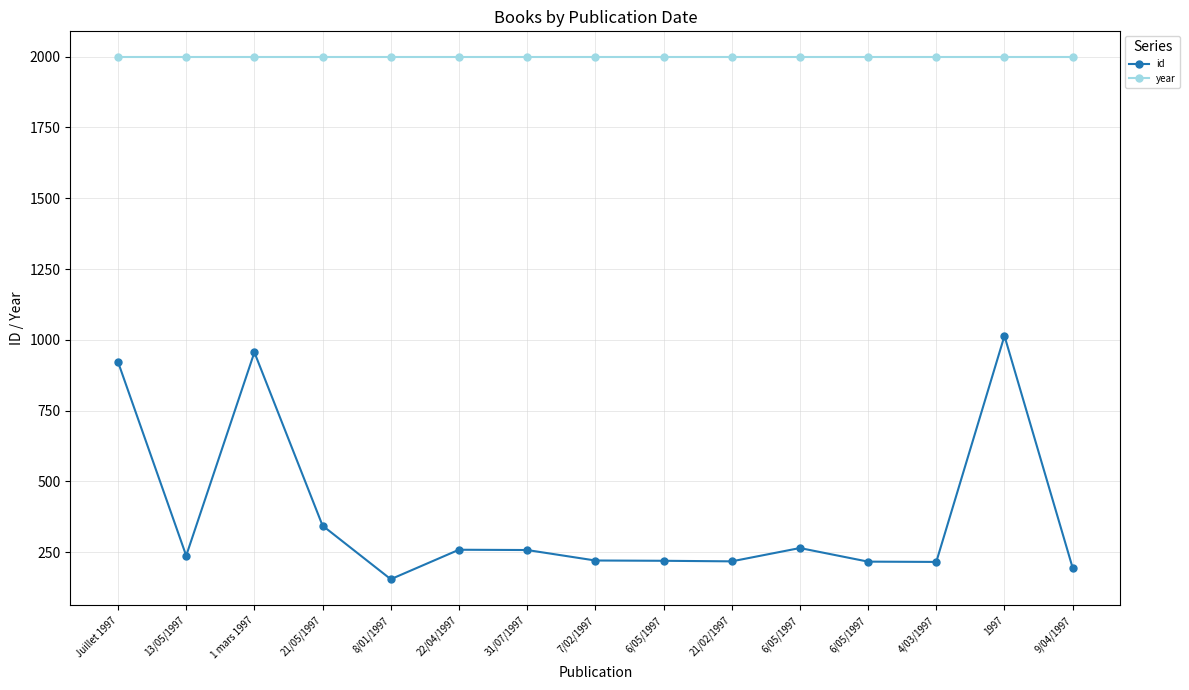

How many lines are shown in the chart?

2